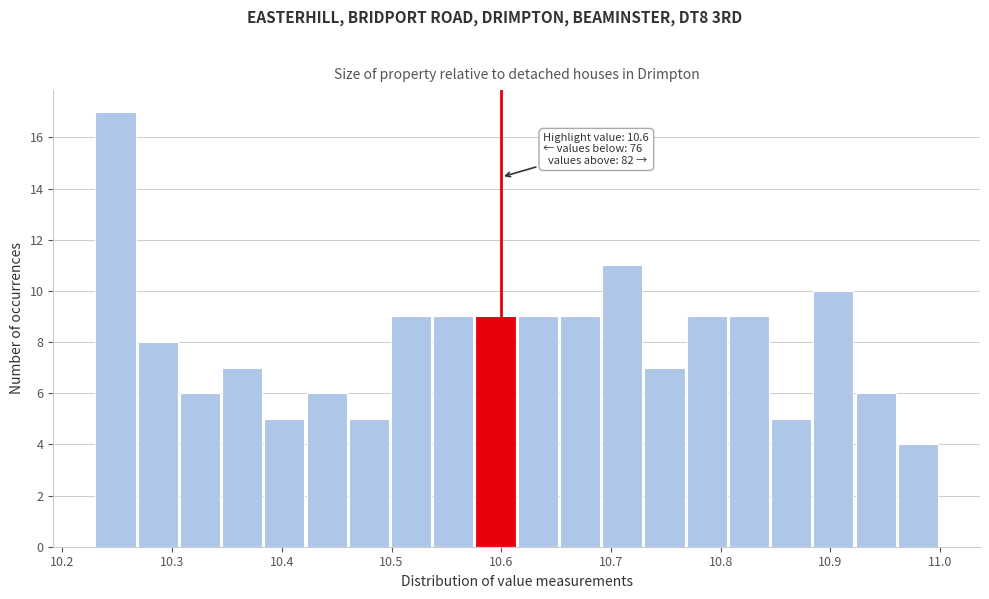

Read against the x-axis, roughly where is the centre of the tallest bar?

10.25